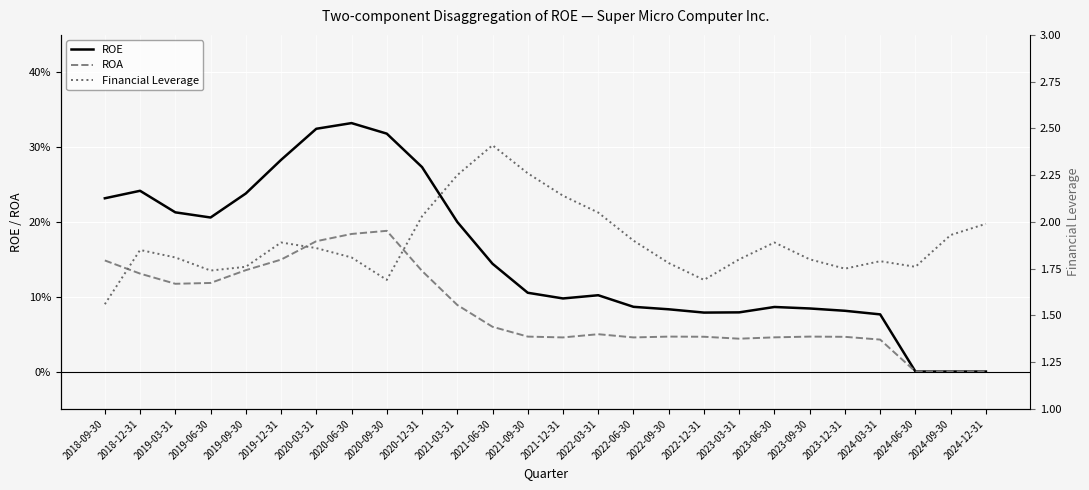

What is the value of the ROE point at the 17th from the left?

0.1